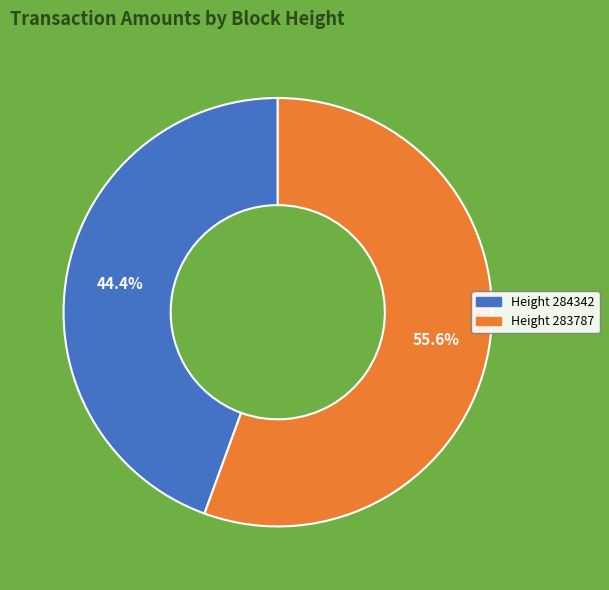

Is there any slice that represents more than half of the pie?

Yes